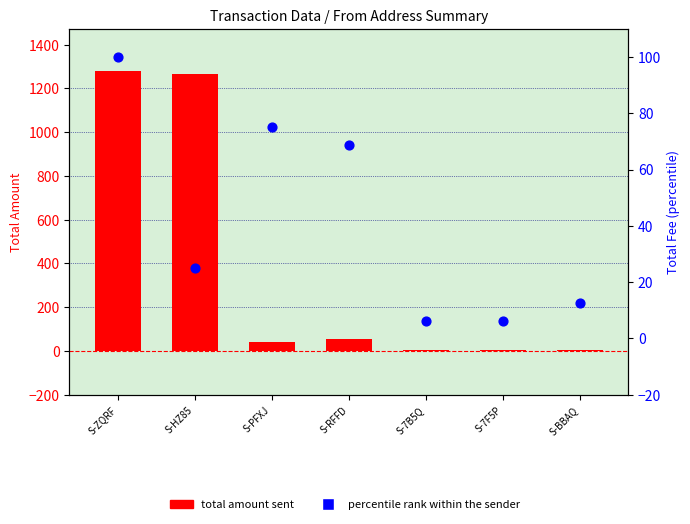

Which series has the largest Y range (max minus min)?

total amount sent